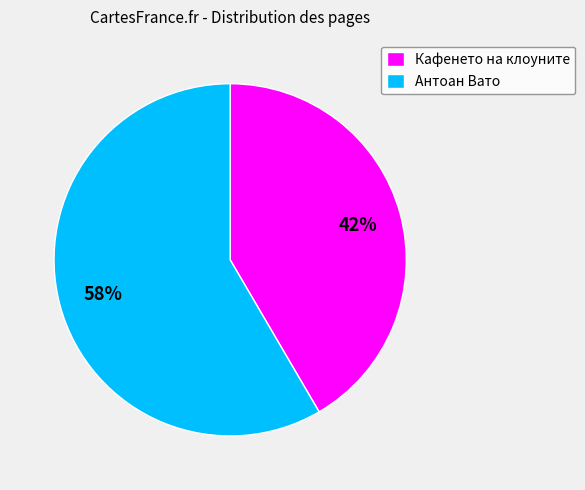

Approximately how many times larger is the value at Антоан Вато compared to Кафенето на клоуните?

1.4